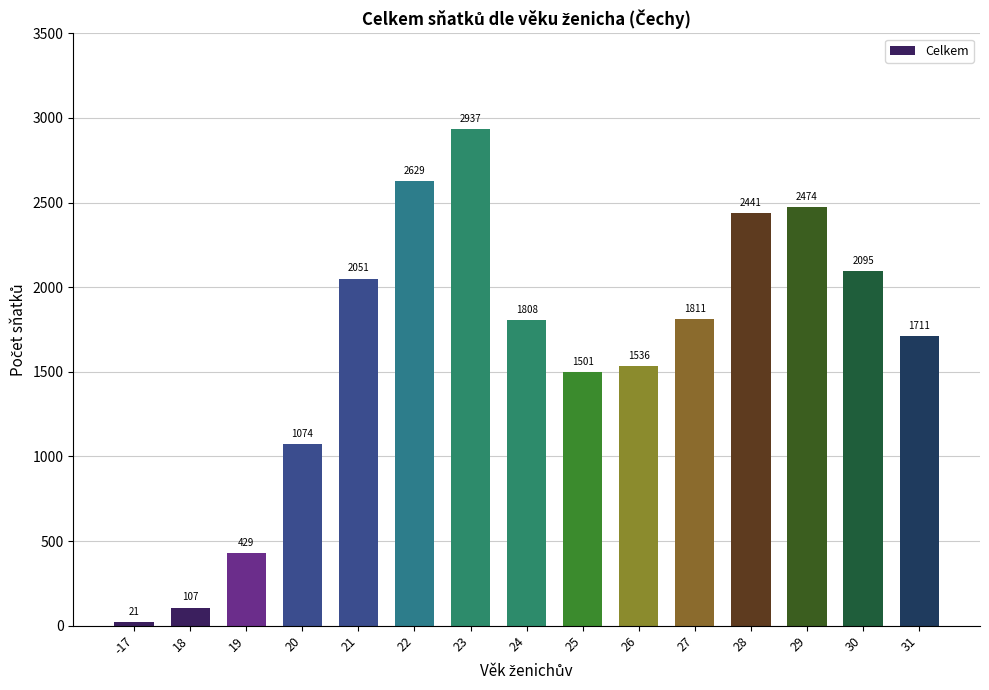

Which category has the lowest value across all series?

-17